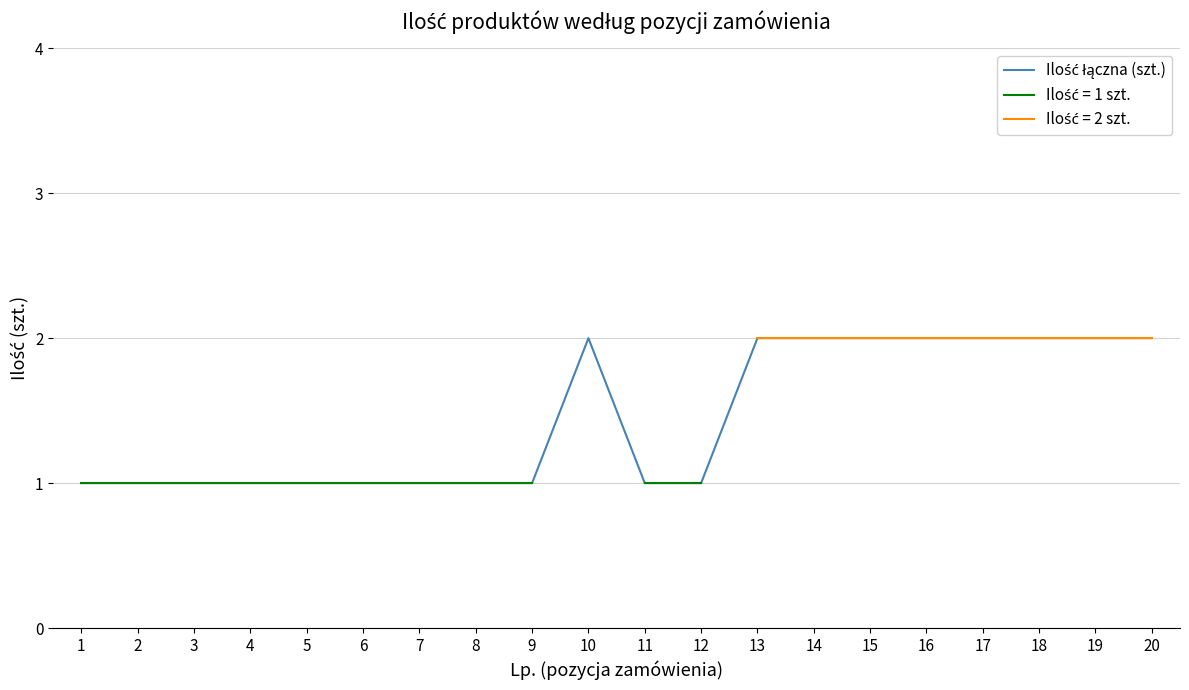

Which has a higher value, 10 or 11?

10